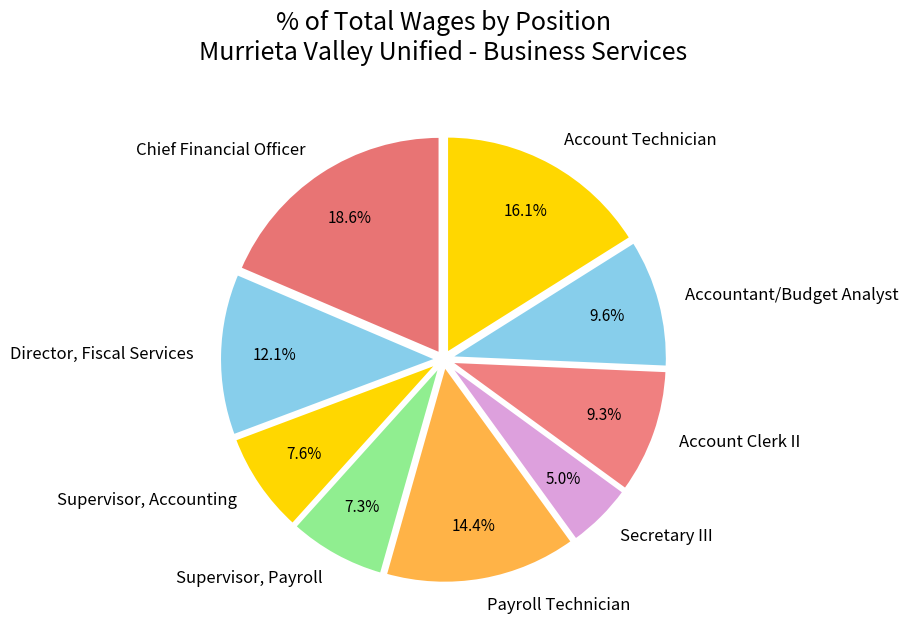

To the nearest percent, what is the average slice percentage?

11%